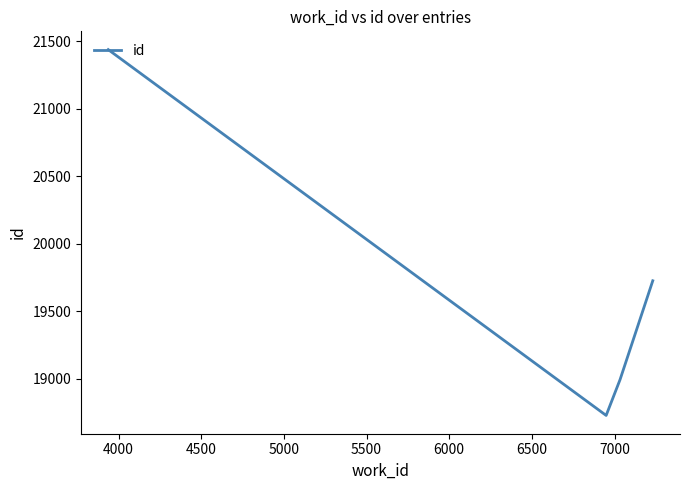

What is the smallest value displayed?

18728